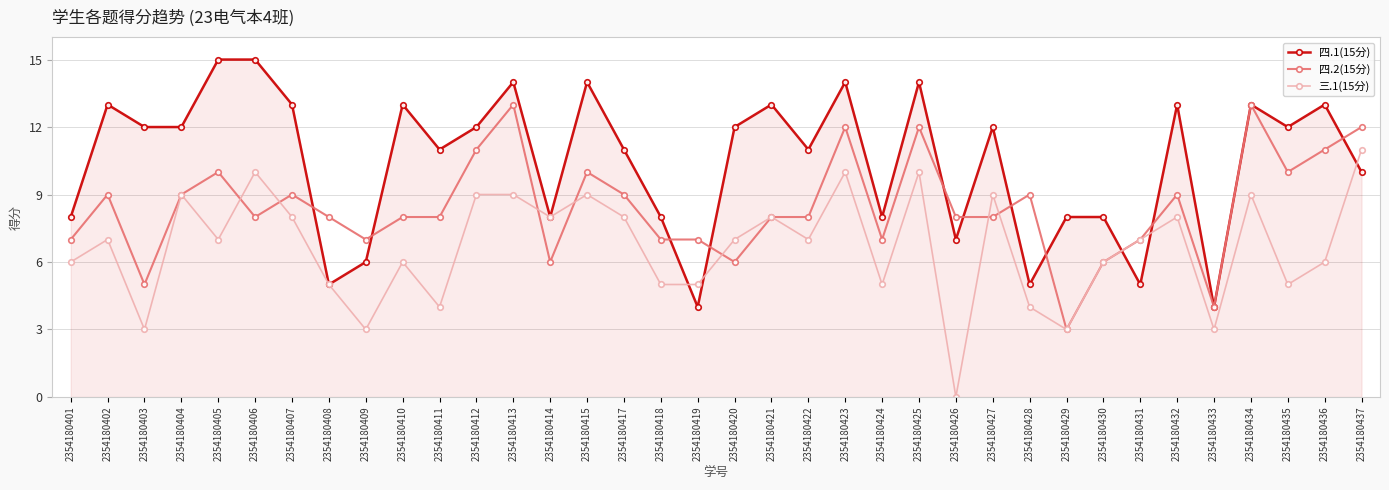

List the series in order of their peak value, highest first.

四.1(15分), 四.2(15分), 三.1(15分)